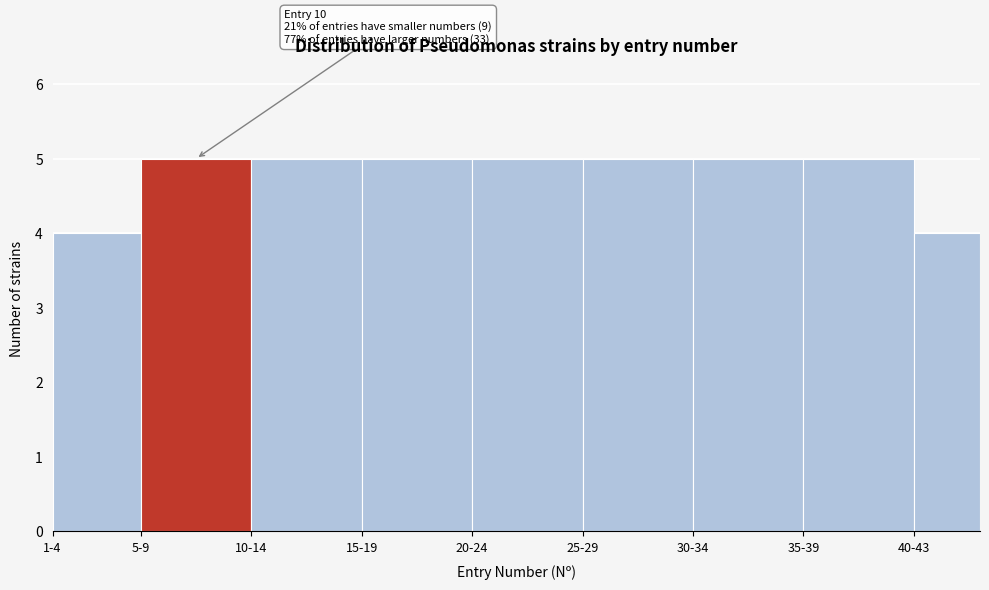

Reading left to right, transcribe all the data shown in this chart.

1-4=4	5-9=5	10-14=5	15-19=5	20-24=5	25-29=5	30-34=5	35-39=5	40-43=4